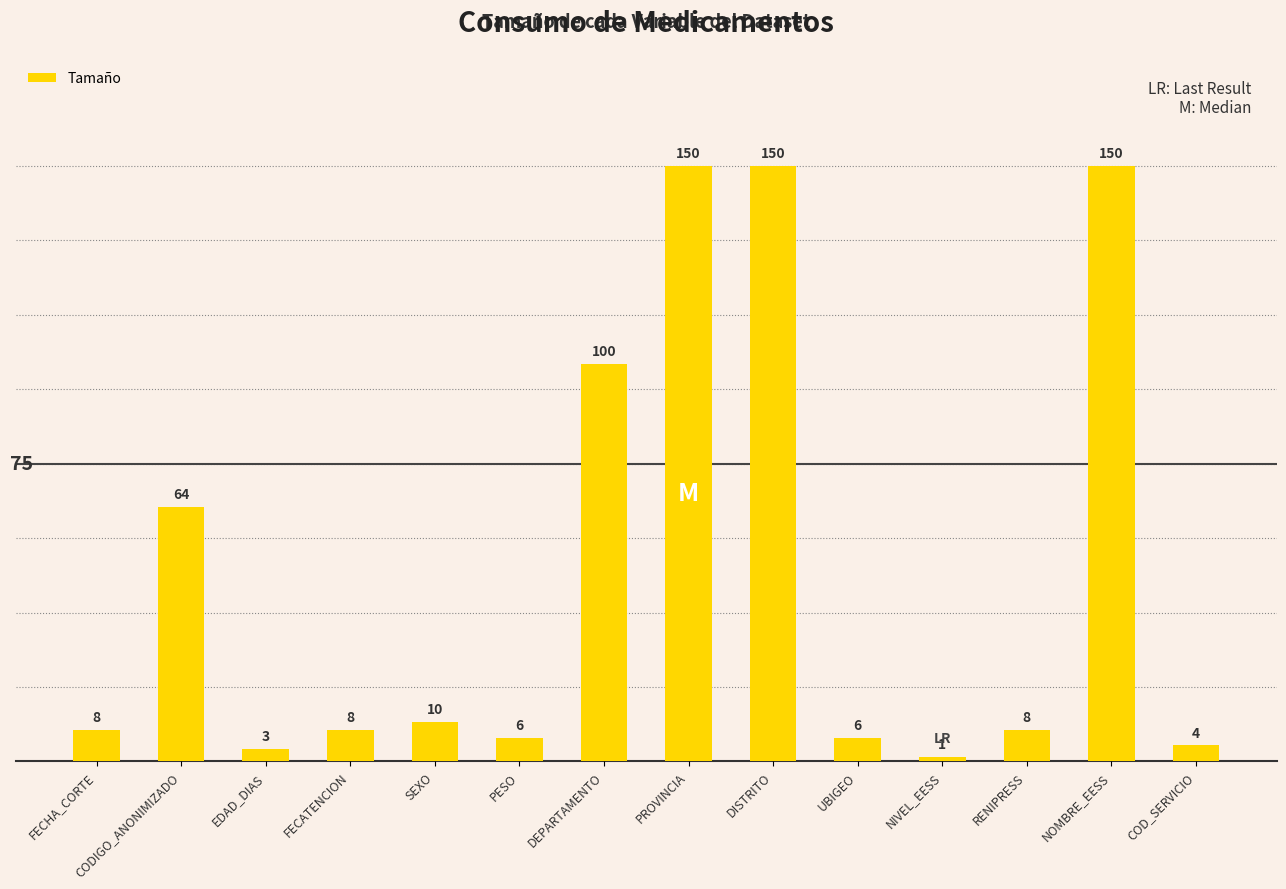

At which category does the chart reach its minimum across all series?

NIVEL_EESS